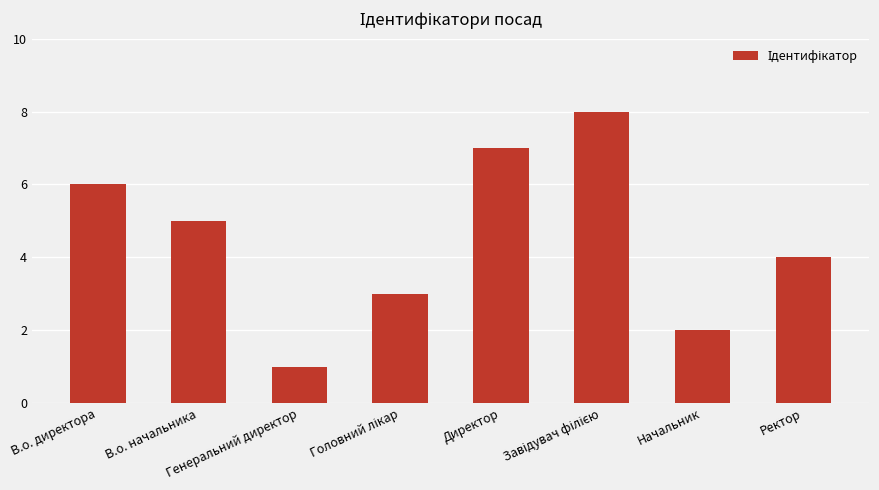

How many values are below 5?

4